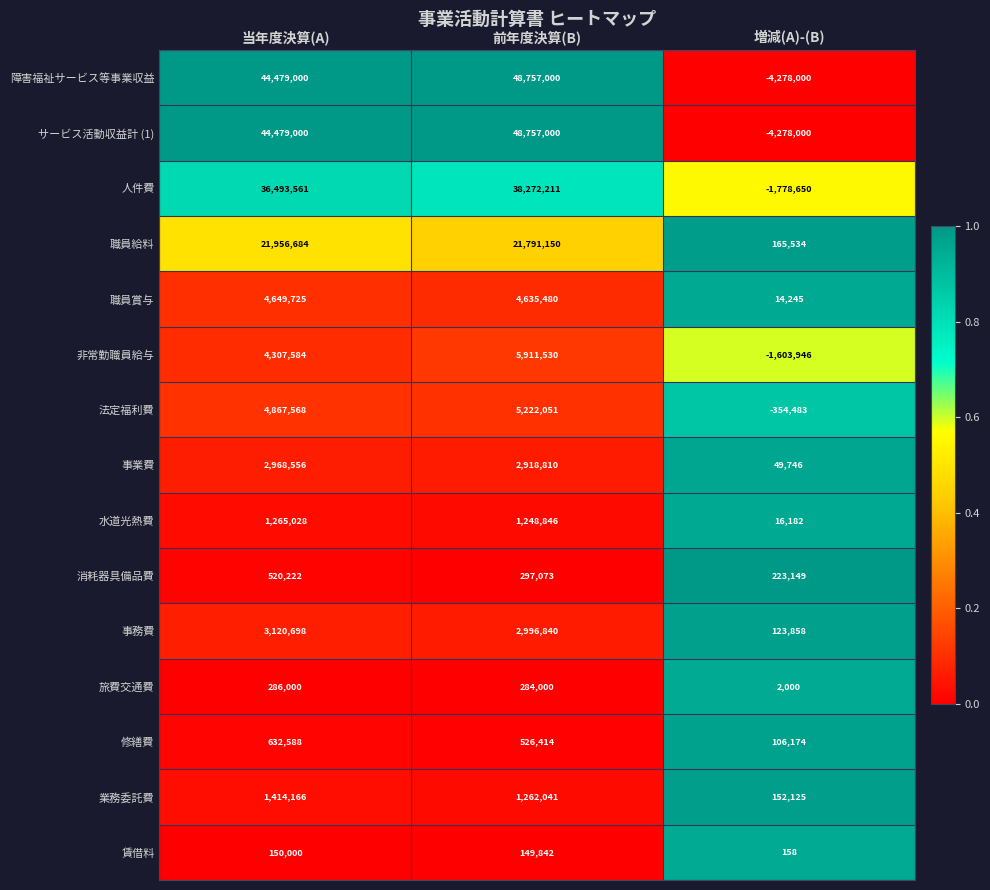

What is the smallest value displayed?

-4278000